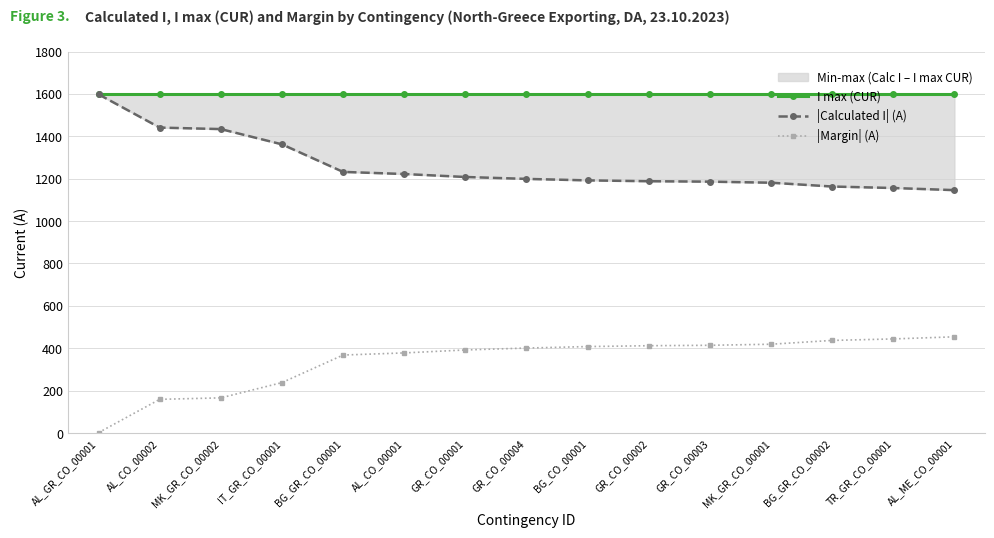

Which series has the largest range (max minus min)?

|Calculated I| (A)